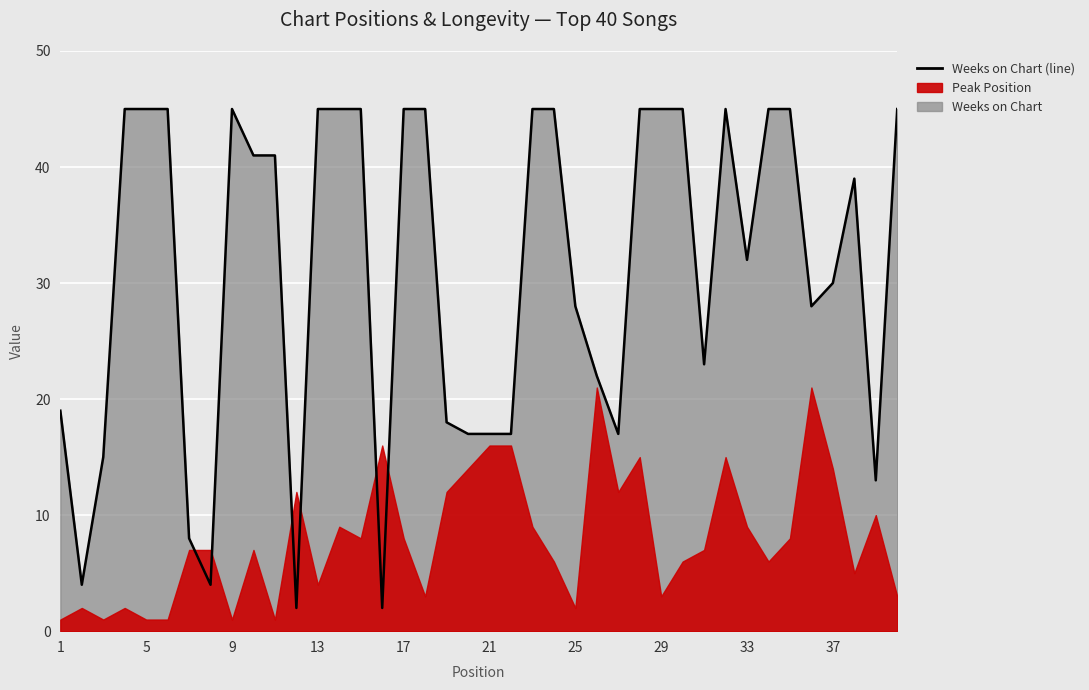

Reading right to left, list all the values displayed in this chart.

45	13	39	30	28	45	45	32	45	23	45	45	45	17	22	28	45	45	17	17	17	18	45	45	2	45	45	45	2	41	41	45	4	8	45	45	45	15	4	19